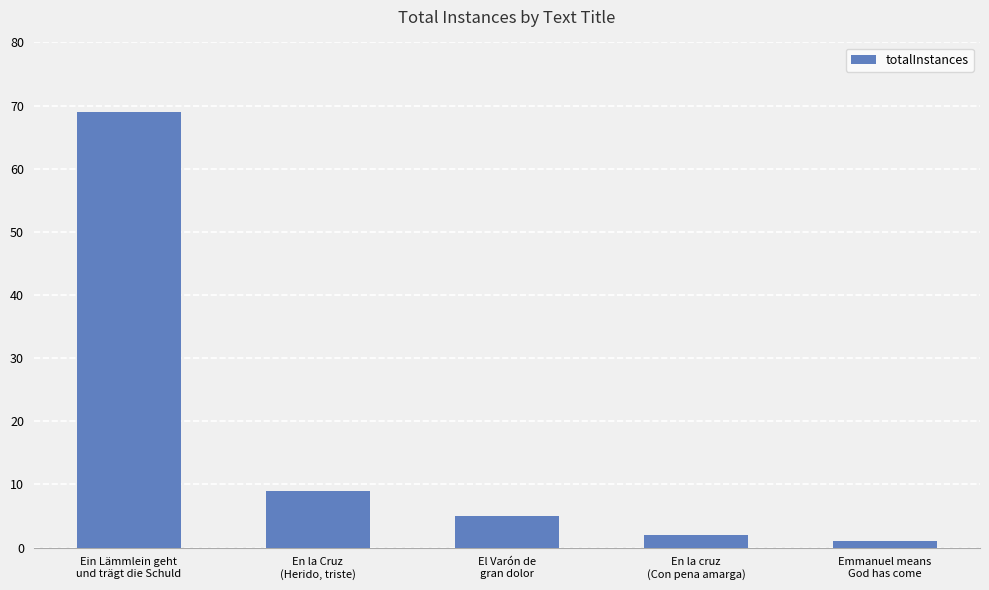

What is the label of the 5th bar from the right?

Ein Lämmlein geht
und trägt die Schuld